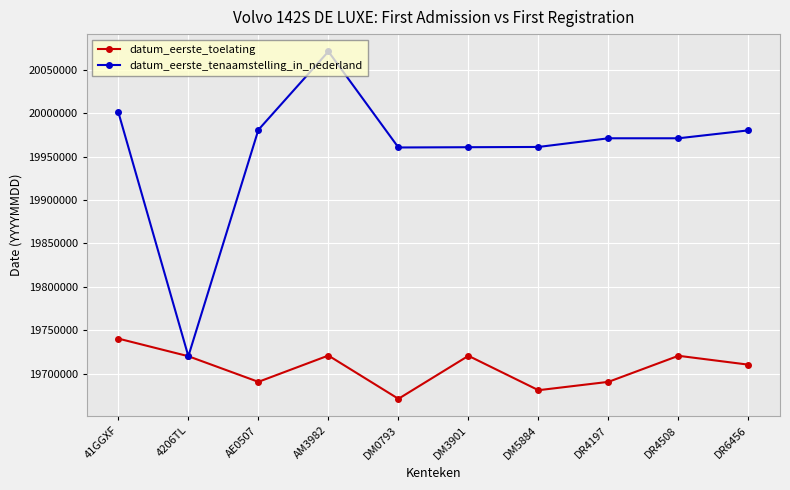

The value of datum_eerste_toelating at 4206TL is 5301833. True or false?

False